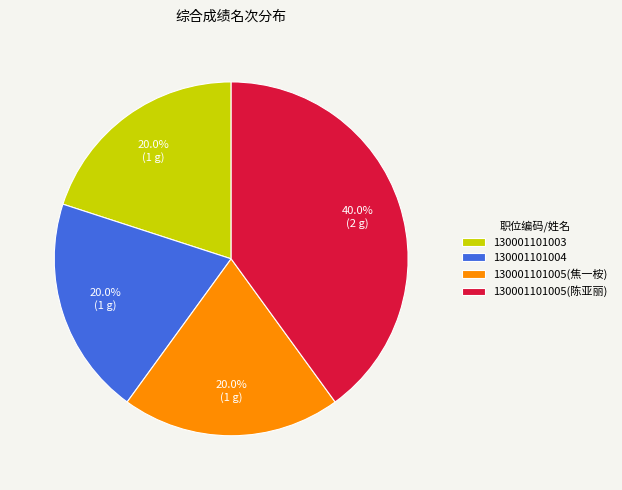

Is 130001101003 the majority of the pie?

No